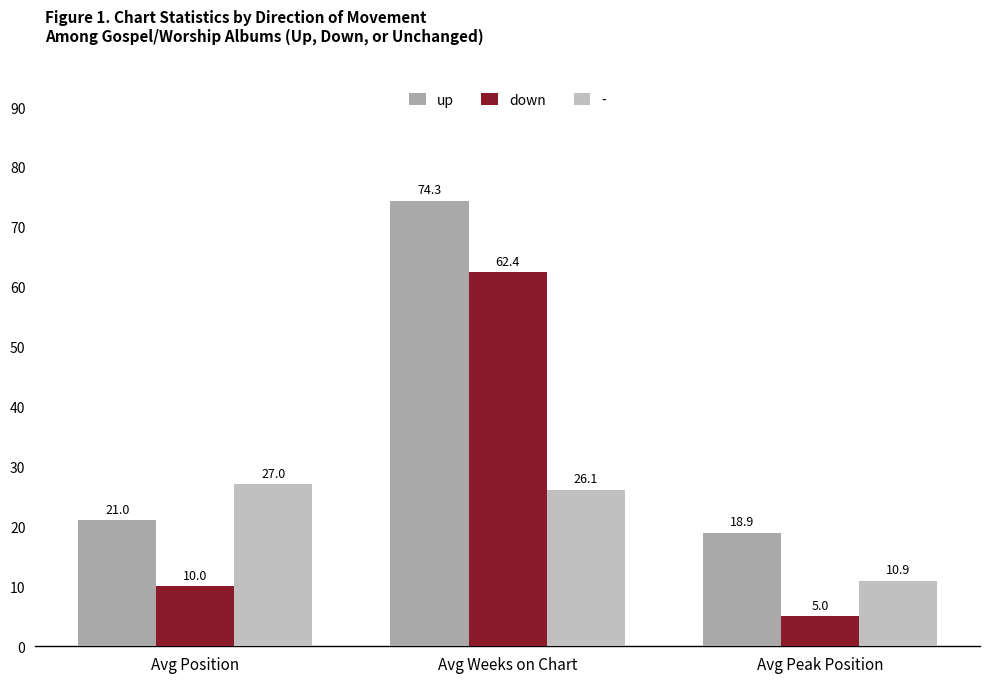

At which label is down closest to 33?

Avg Position